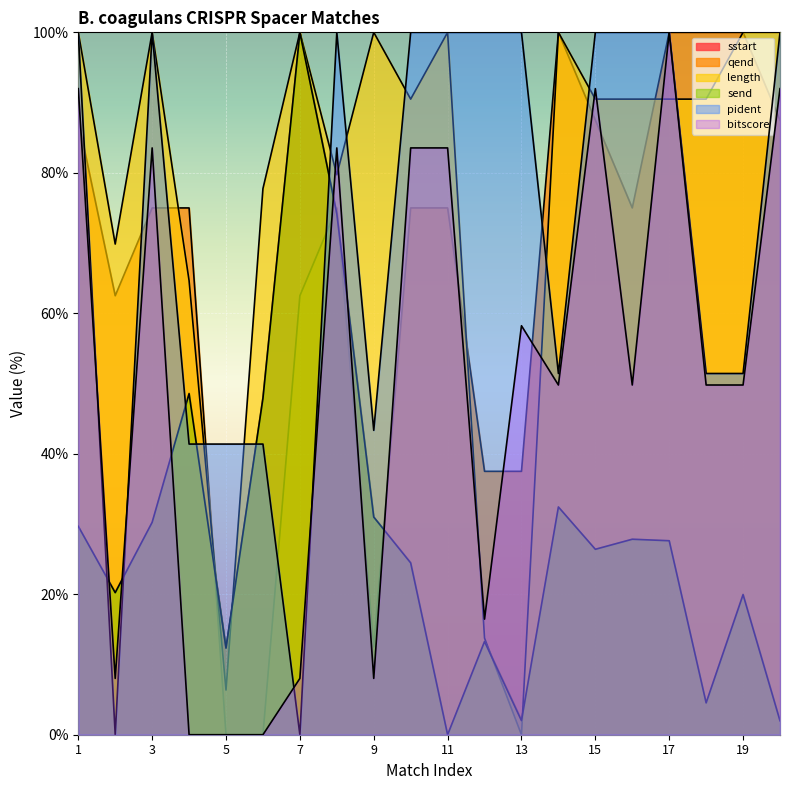

Between 16 and 18, which is larger?

16